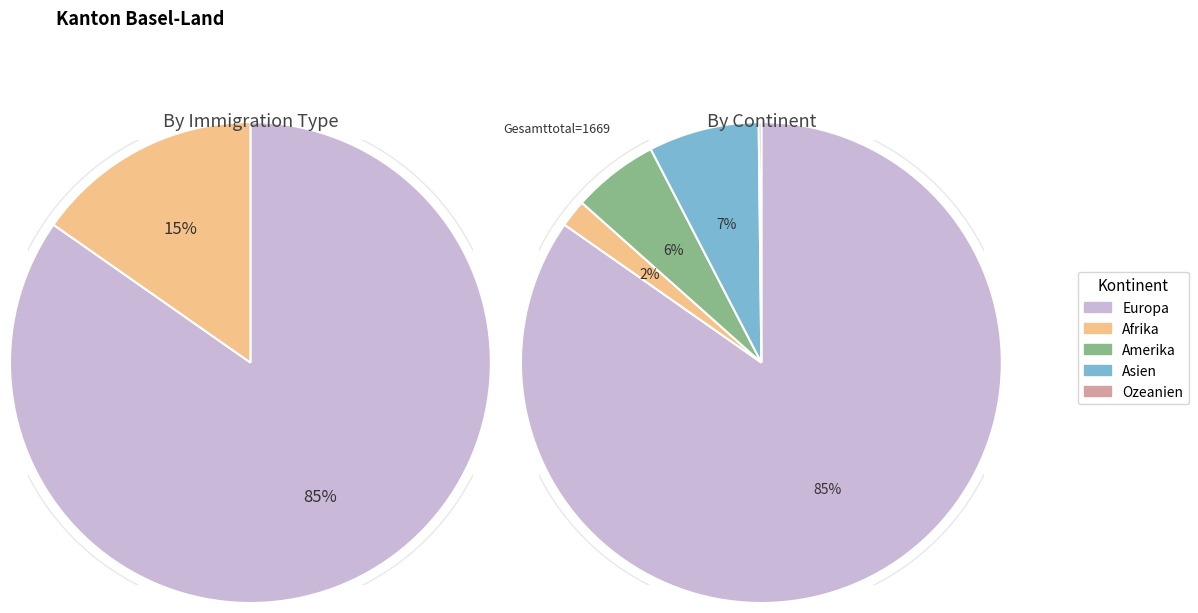

To the nearest percent, what is the combined percentage of Afrika and Europa?

87%